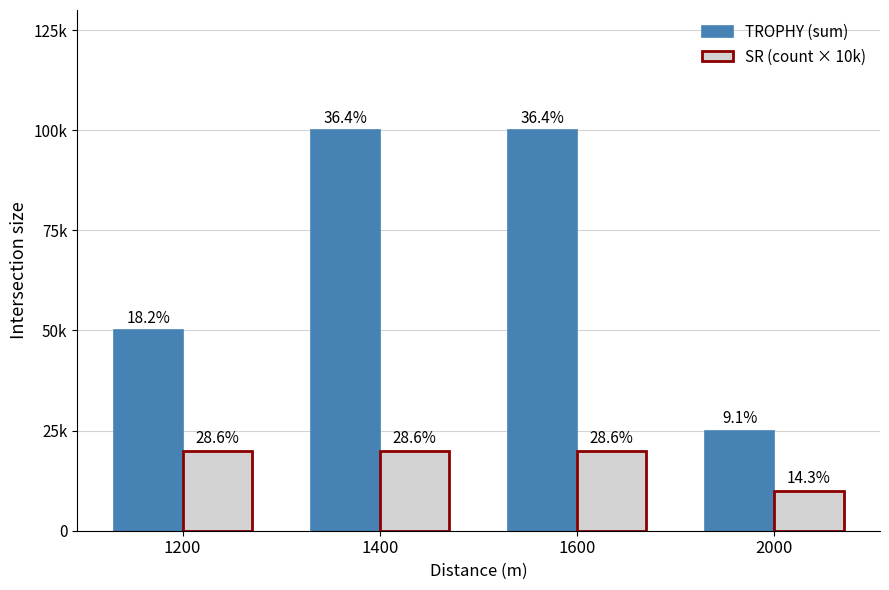

What are all the series names shown in the legend?

TROPHY (sum), SR (count × 10k)